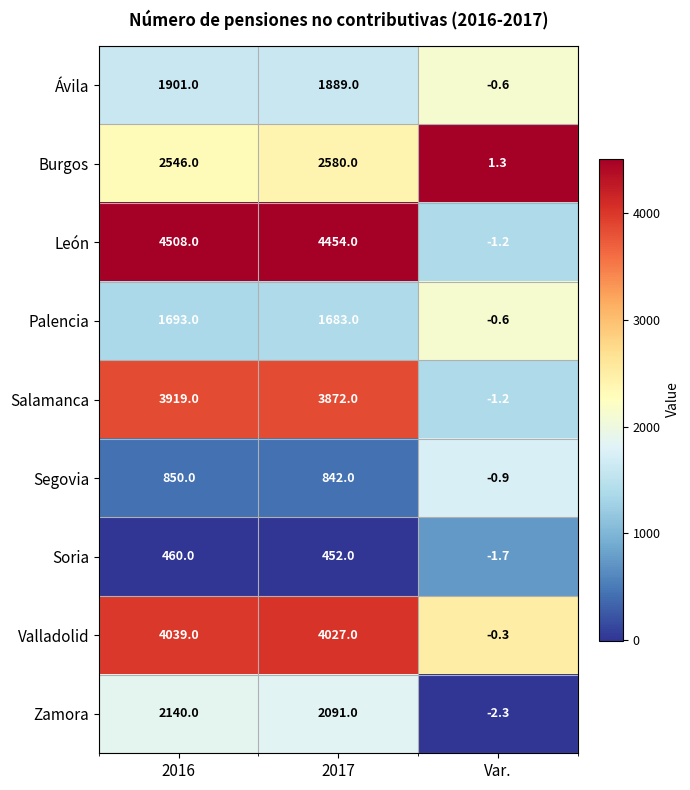

What is the approximate value of Burgos at 2017?

2580.0